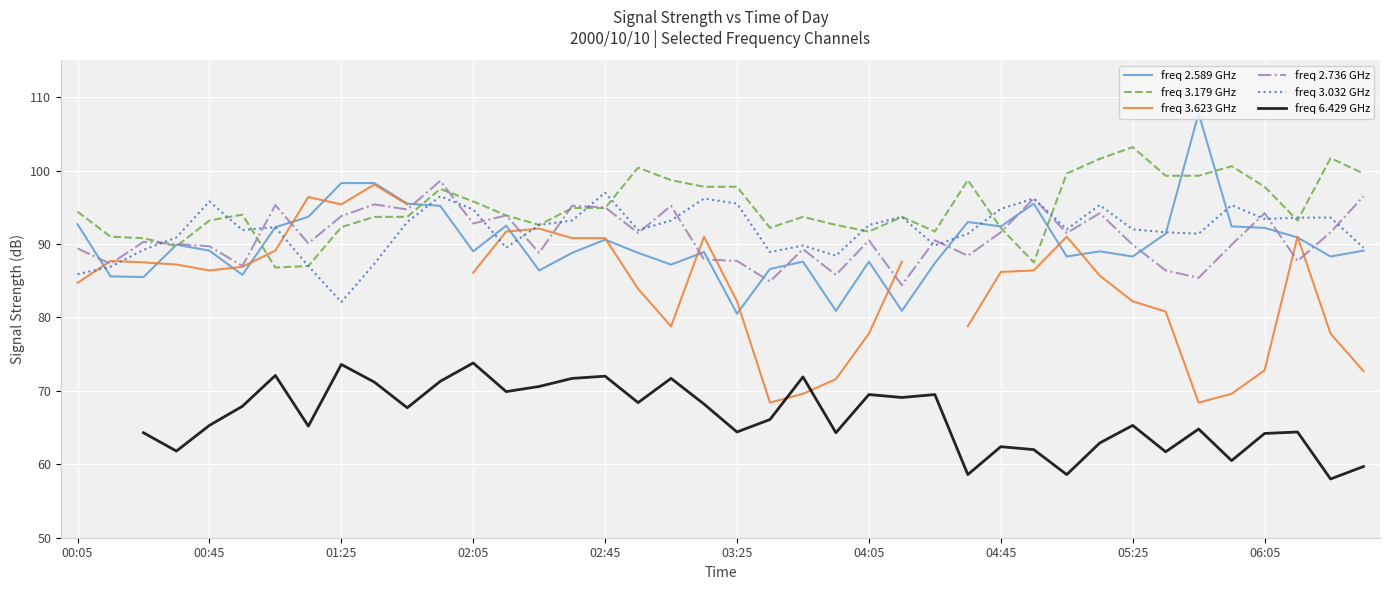

What is the highest value of the freq 2.736 GHz series?

98.6